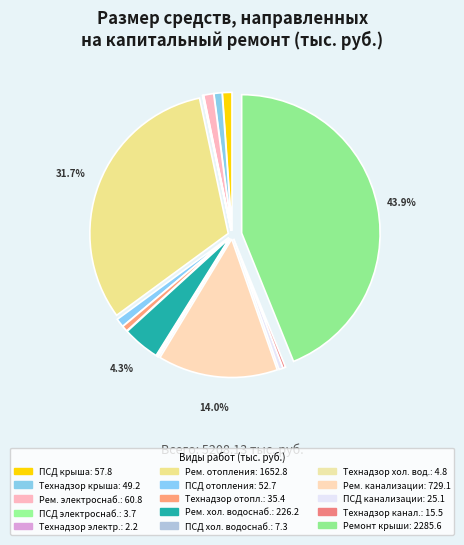

How many slices are in this pie chart?

15